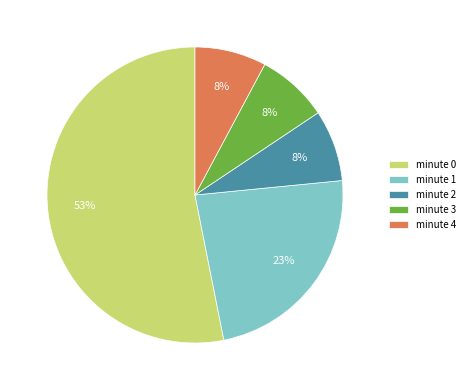

What percentage is the minute 1 slice, to the nearest percent?

23%